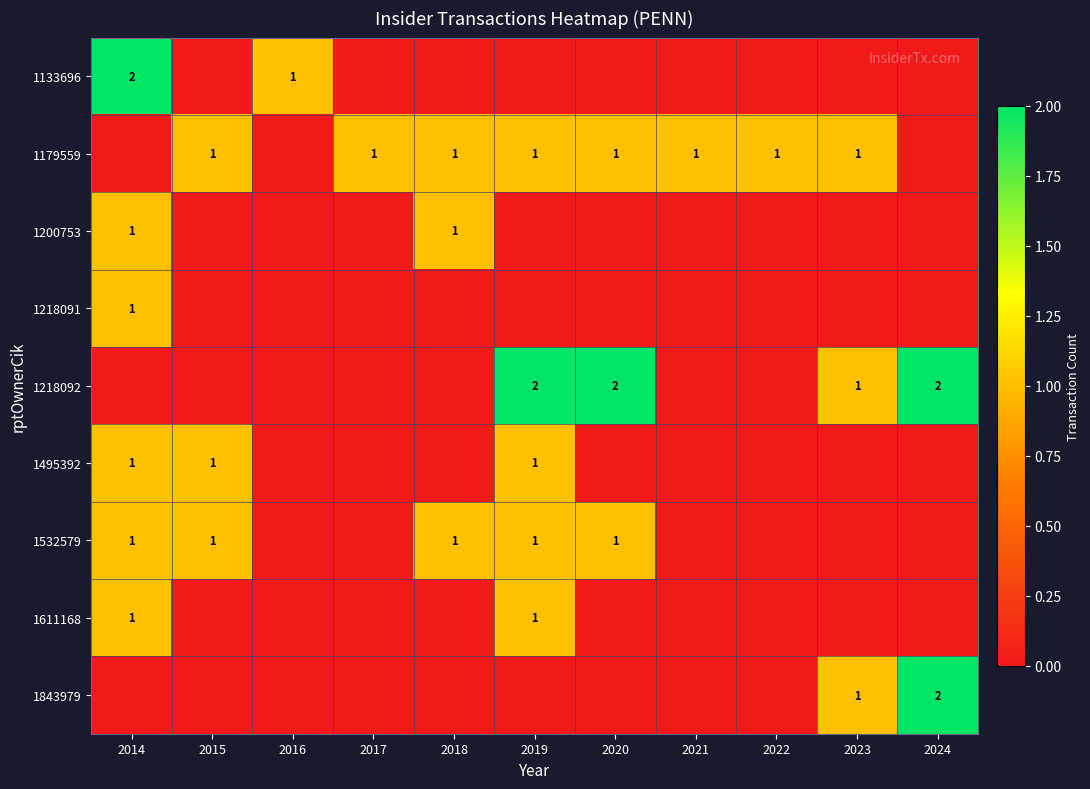

The value of 1495392 at 2014 is 1. True or false?

True